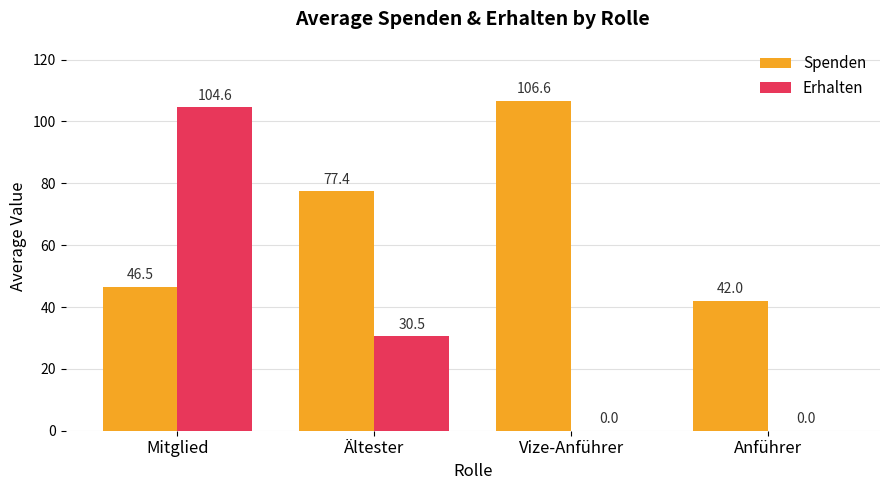

What are all the series names shown in the legend?

Spenden, Erhalten